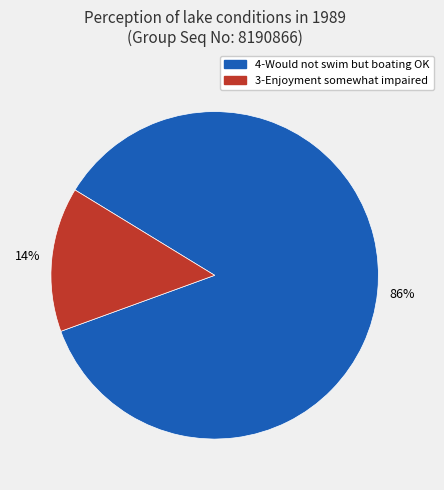

The 3-Enjoyment somewhat impaired slice represents 23% of the pie. True or false?

False